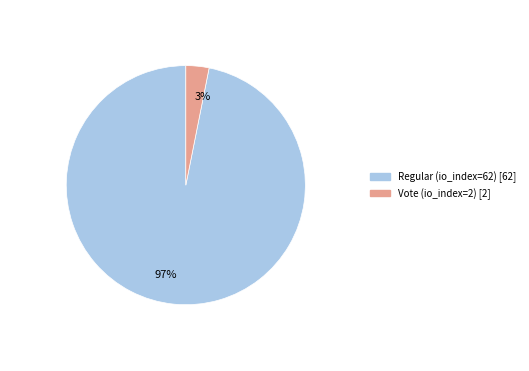

What is the smallest slice in the pie chart?

Vote (io_index=2)